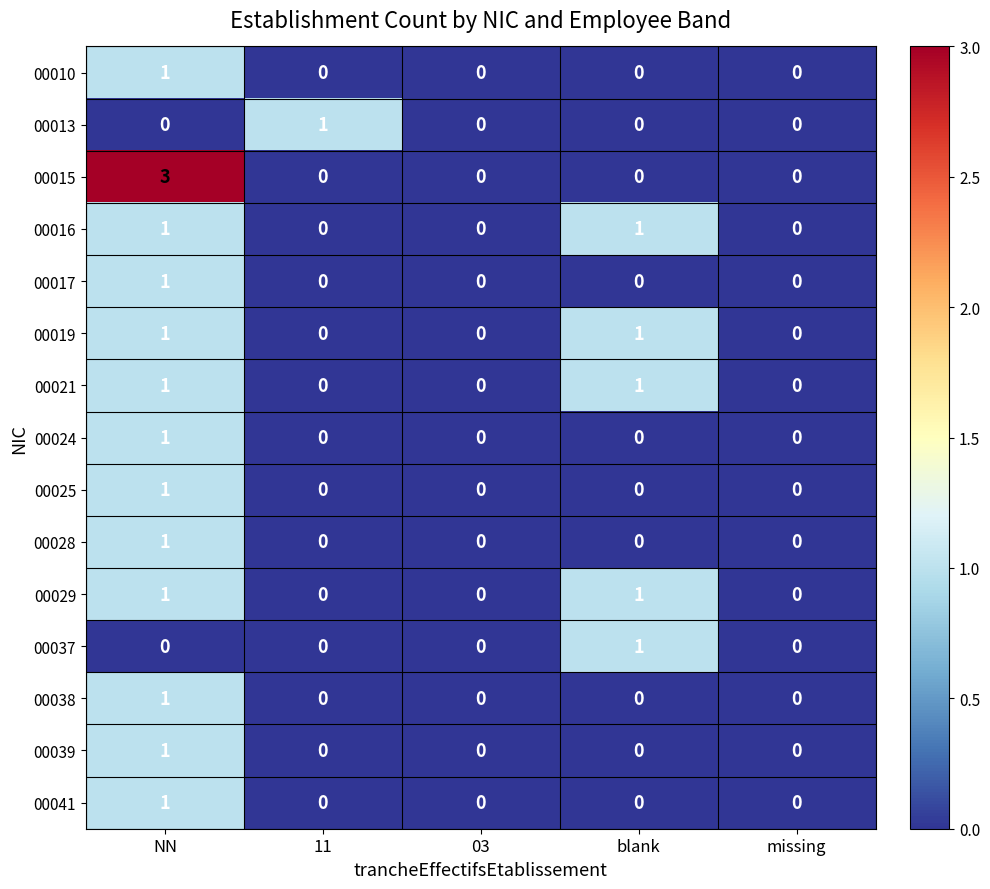

Between 11 and 03, which series saw the biggest shift?

00013